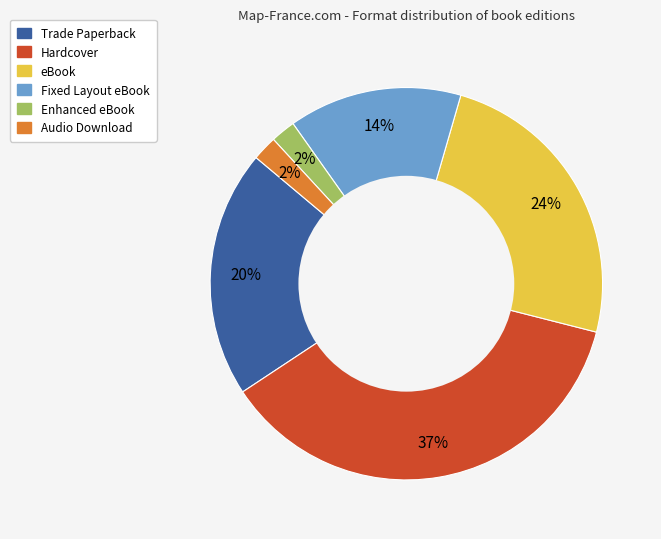

Approximately how many times larger is the value at Enhanced eBook compared to Audio Download?

1.0